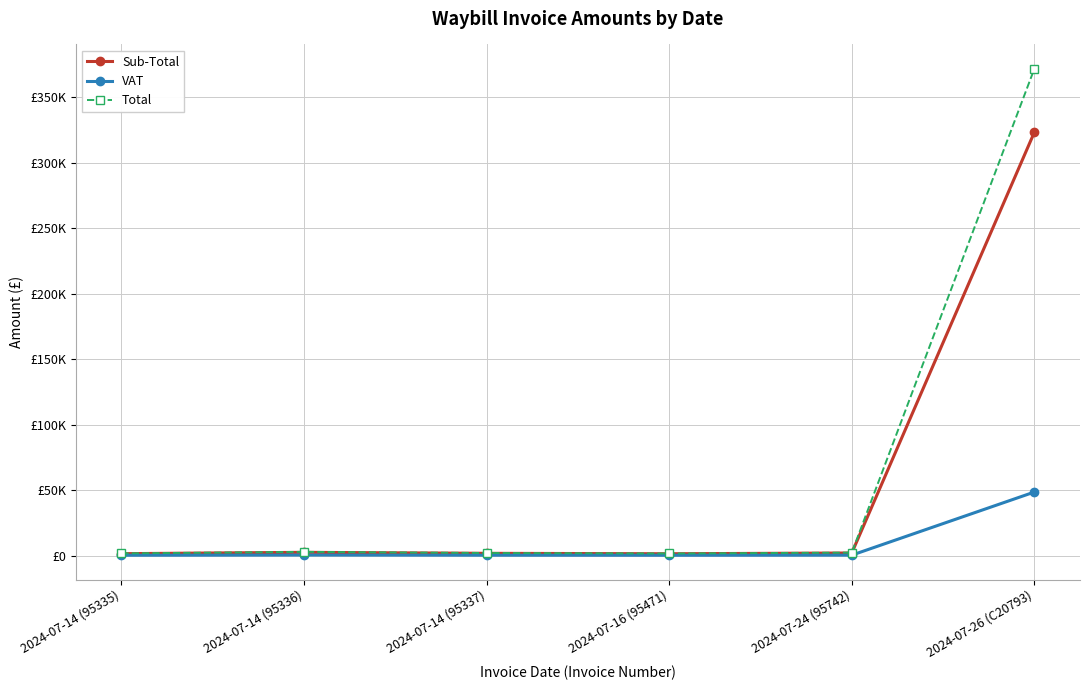

What is the difference between the maximum and minimum values in the Total series?

370110.1